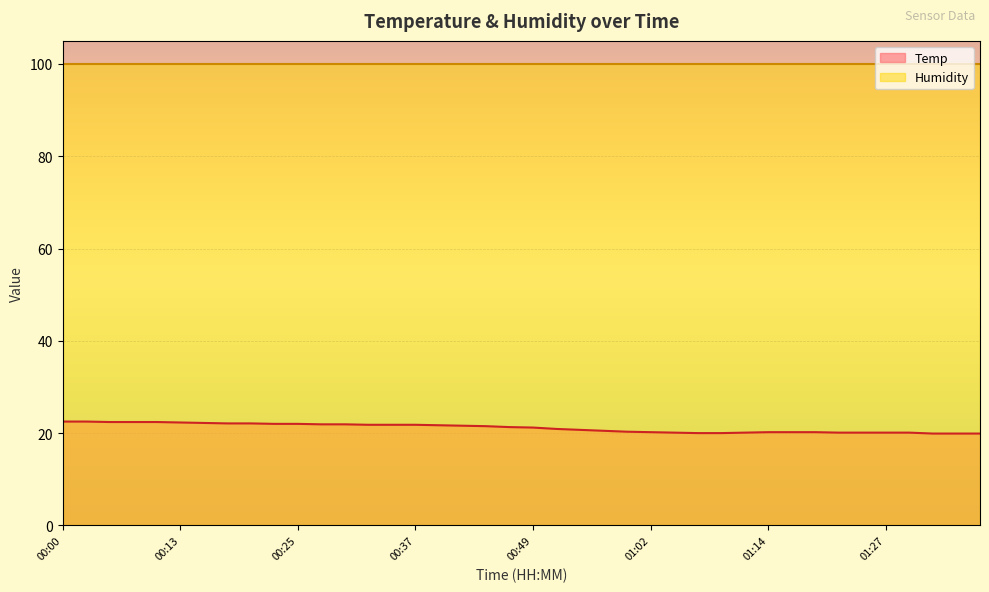

What is the label of the 40th point from the right?

00:00